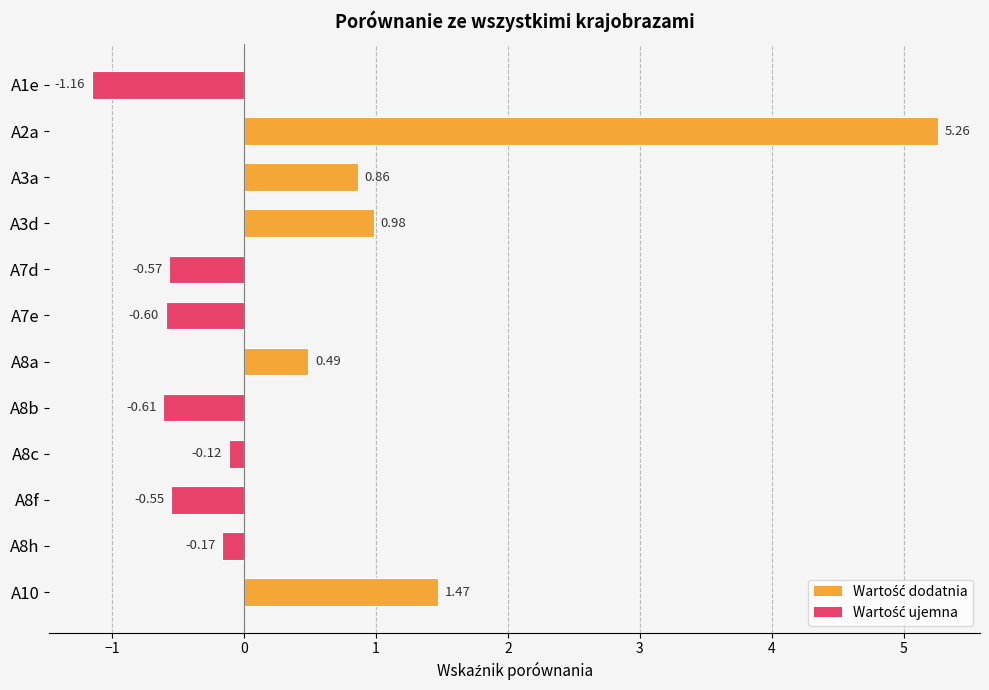

Rank the categories by value from lowest to highest.

A1e, A8b, A7e, A7d, A8f, A8h, A8c, A8a, A3a, A3d, A10, A2a